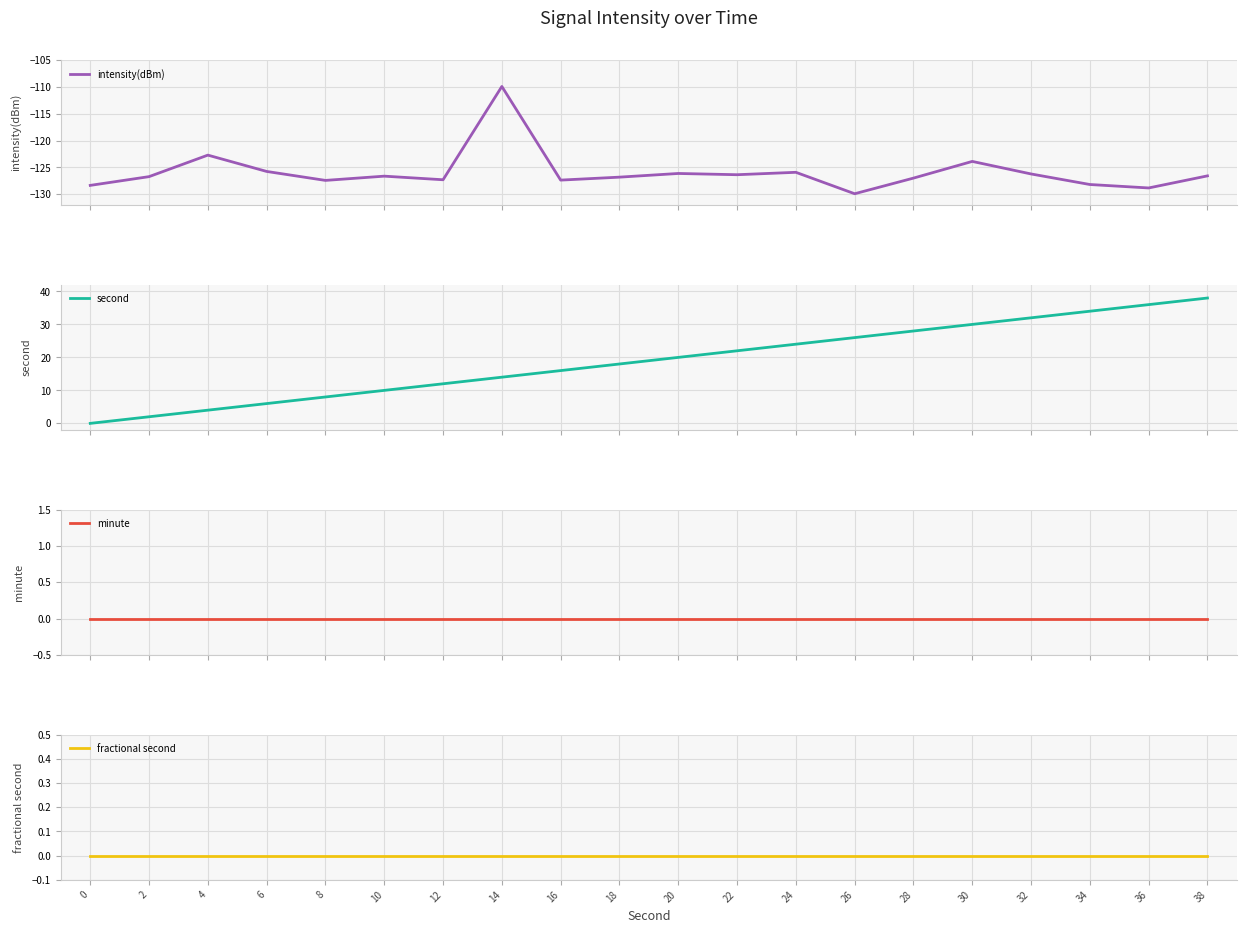

Is the value of second at 0 greater than the value of intensity(dBm) at 16?

Yes